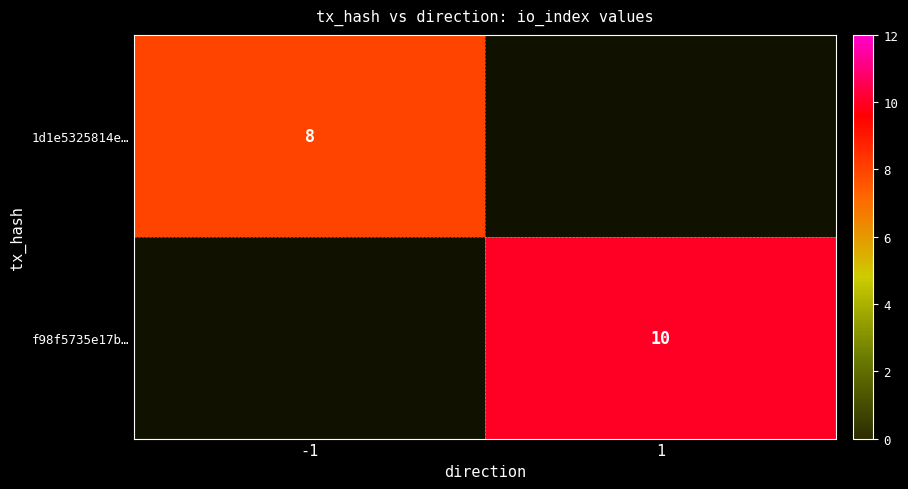

The value of f98f5735e17b… at 1 is 4. True or false?

False